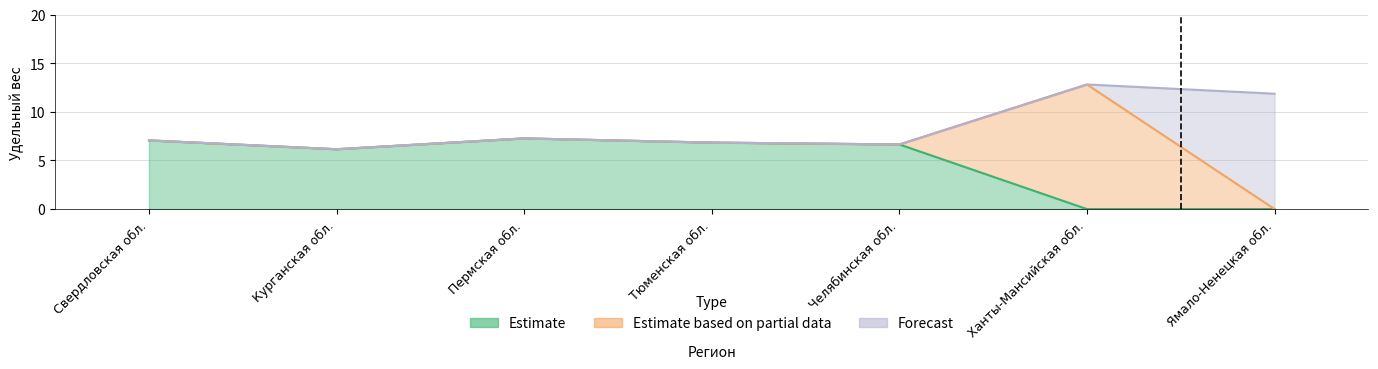

How many lines are shown in the chart?

3